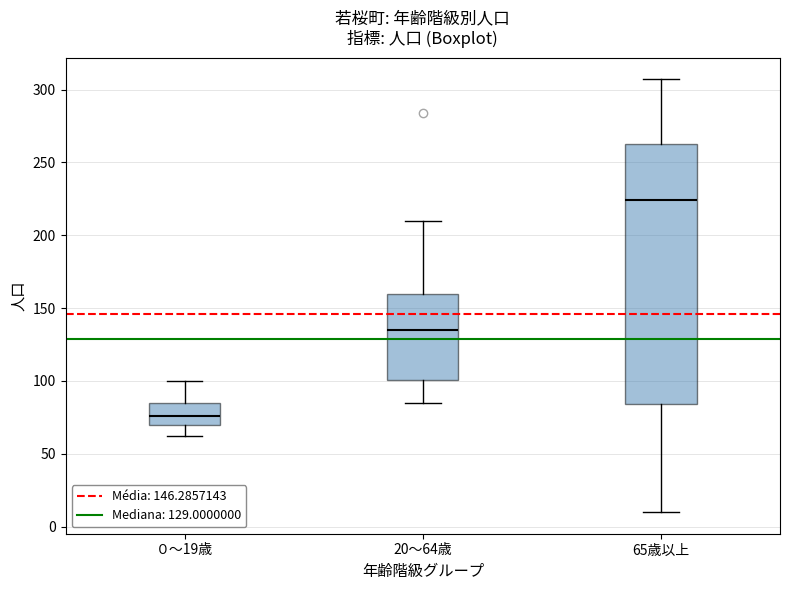

Which box is the tallest, from its lower edge to its upper edge?

65歳以上